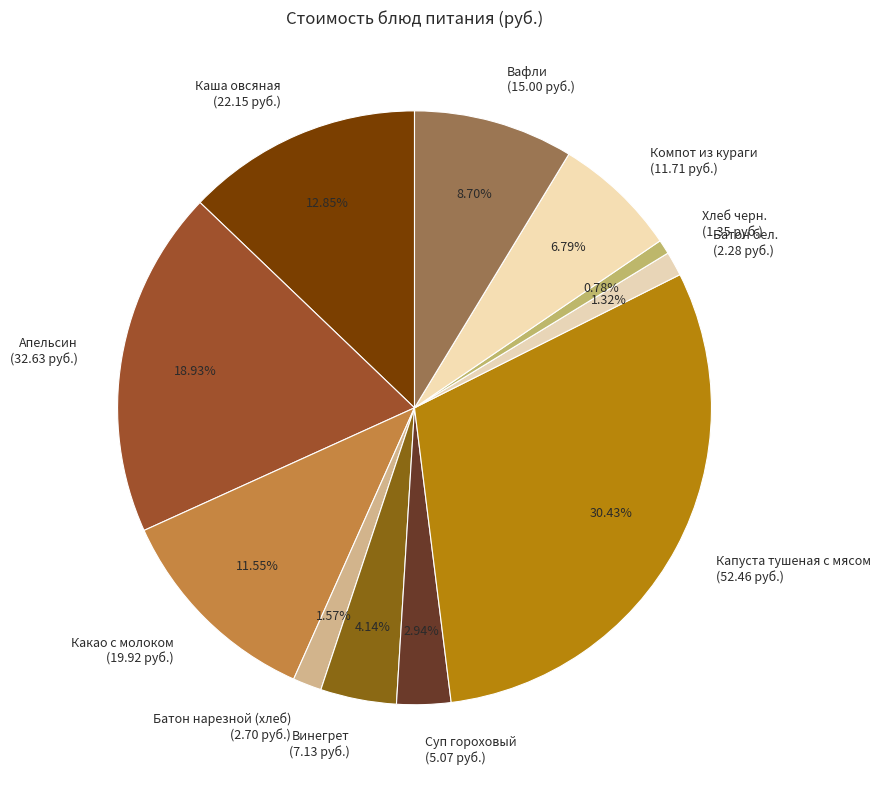

Which slice is the largest?

Капуста тушеная с мясом